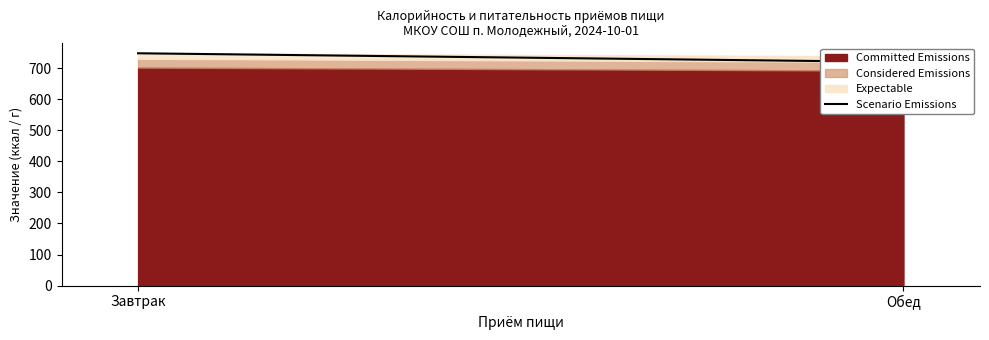

Count the values in the range 720 to 748.

2